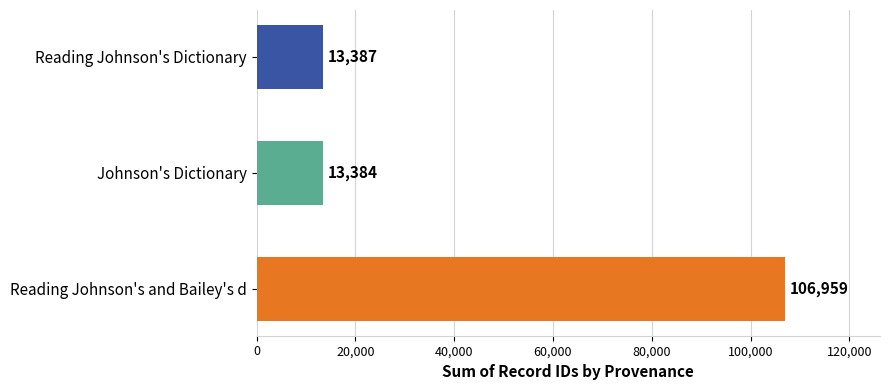

What is the minimum value shown in the chart?

13384